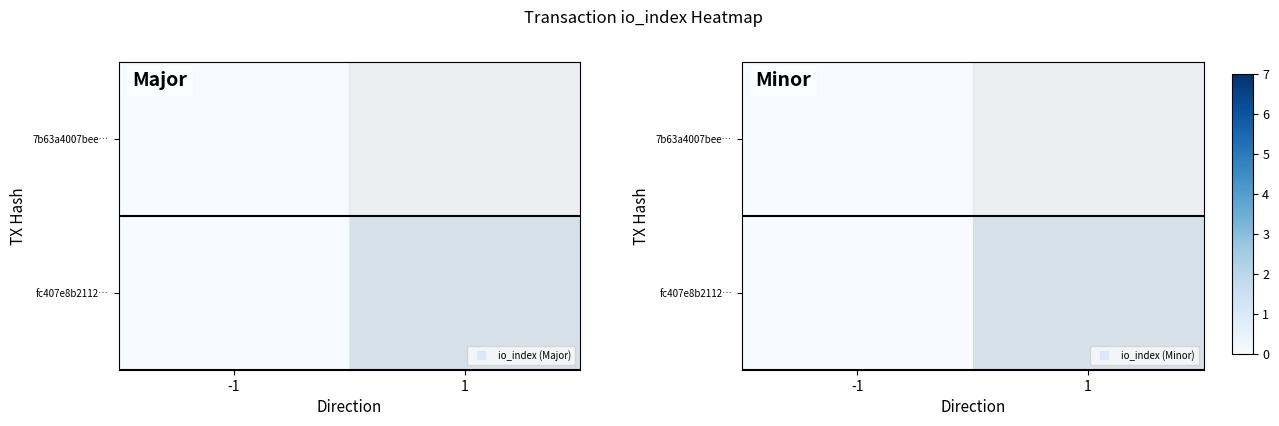

Where is fc407e8b2112… nearest to the value 0?

-1